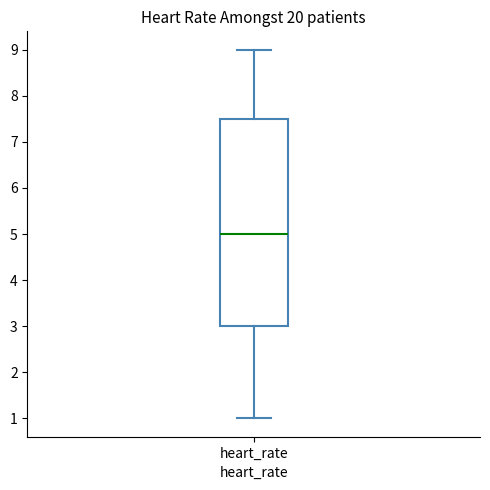

Read this box plot against the y-axis: the position of the median line, the range covered by the box, and the ends of both whiskers. The values are not printed on the chart, so give them approximately, as read against the axis.

median 5.0, box 3.0 to 7.5, whiskers 1.0 to 9.0